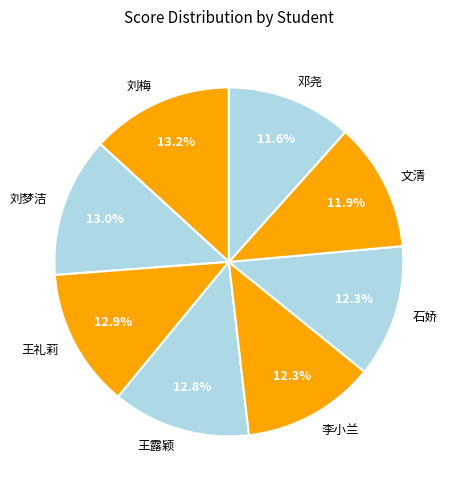

Does 王礼莉 represent more than half of the total?

No